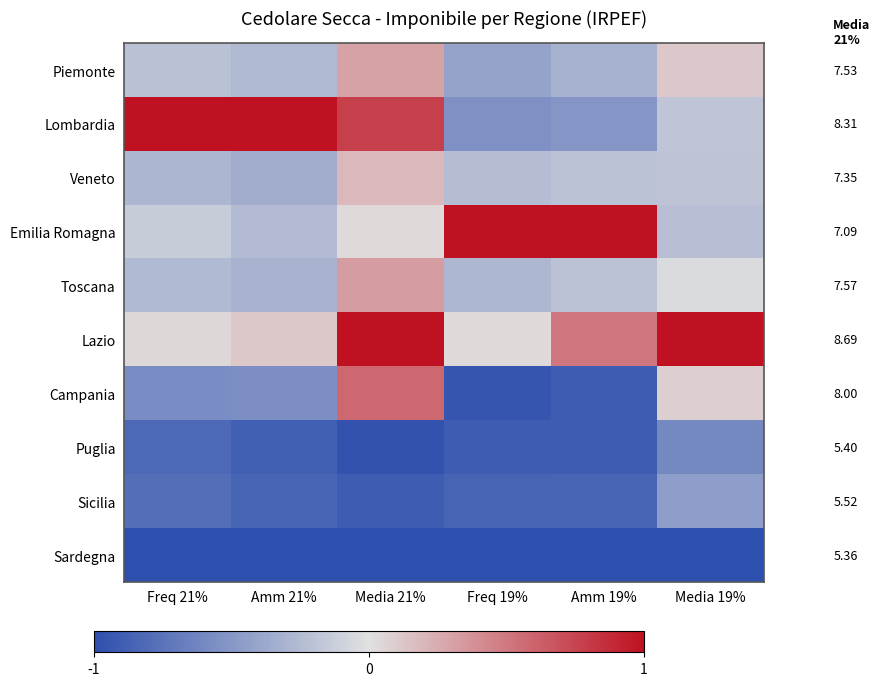

What is the total value across all series at Amm 19%?

-3.4